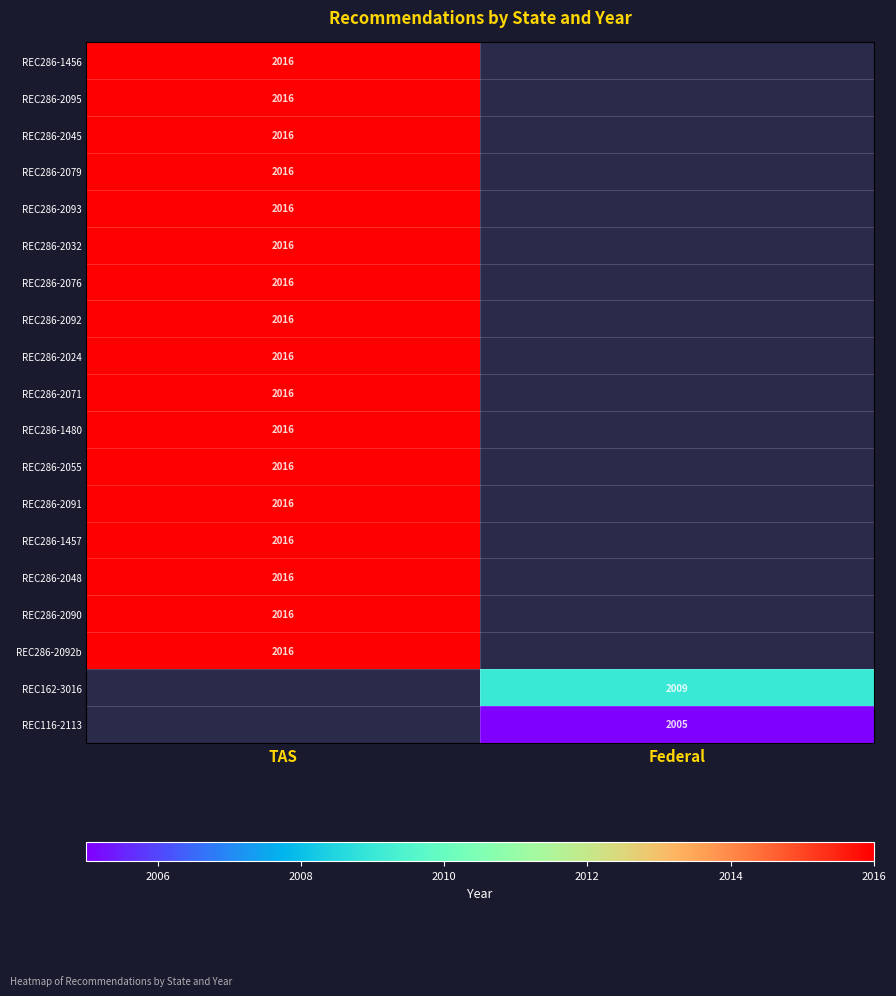

The value of REC116-2113 at Federal is 2005. True or false?

True